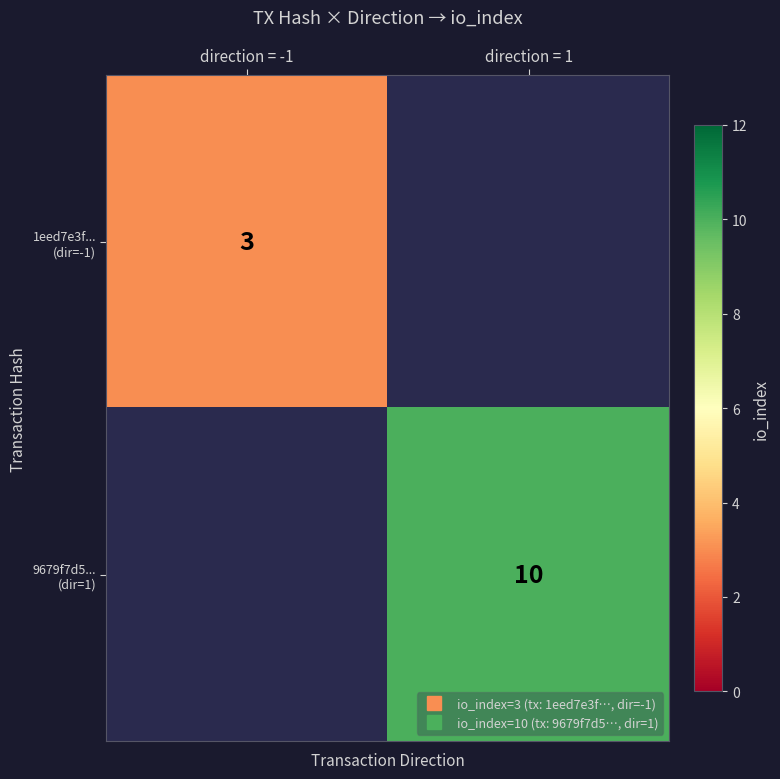

The value of 9679f7d5... (dir=1) at direction = 1 is 17.7. True or false?

False